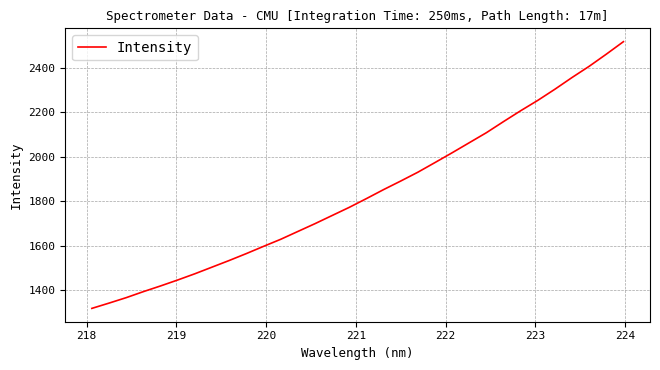

What is the minimum value shown in the chart?

1318.8